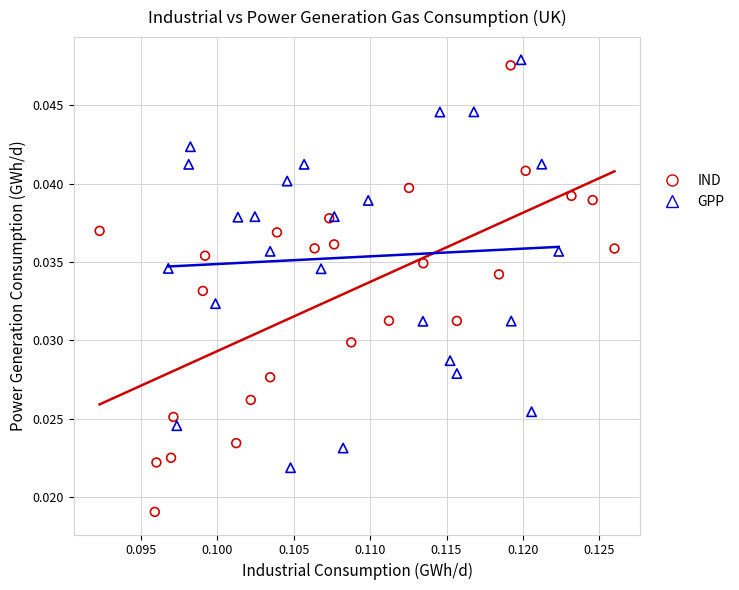

What are all the series names shown in the legend?

IND, GPP